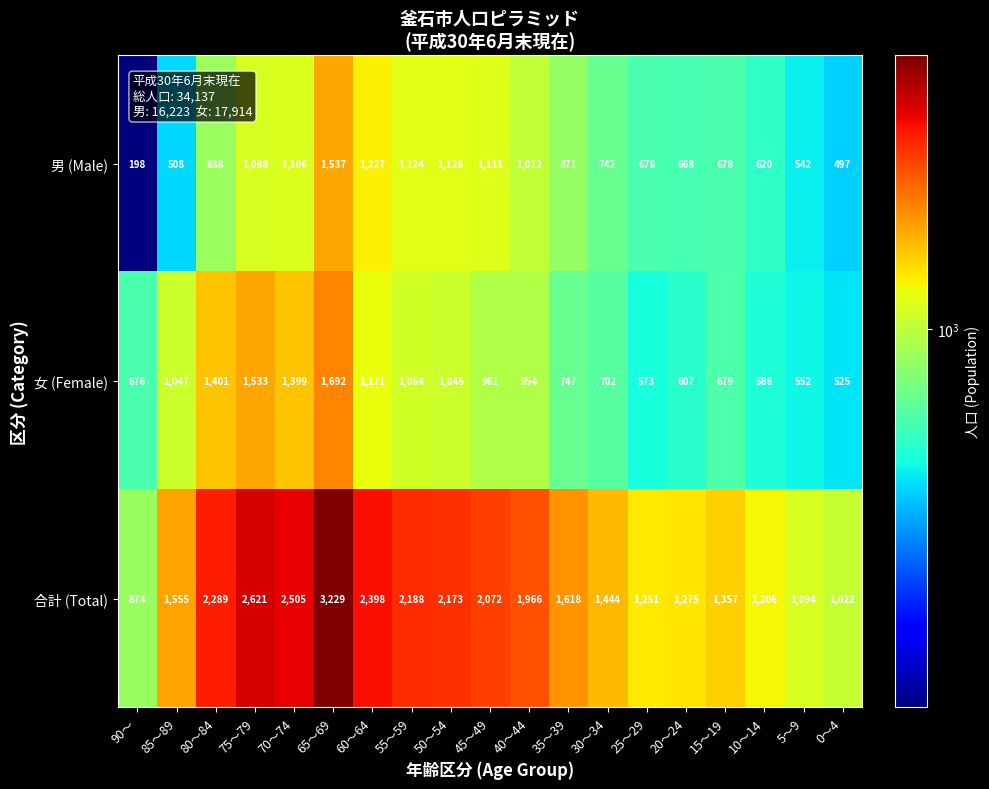

Rank the series at 0～4 from highest to lowest value.

合計 (Total), 女 (Female), 男 (Male)